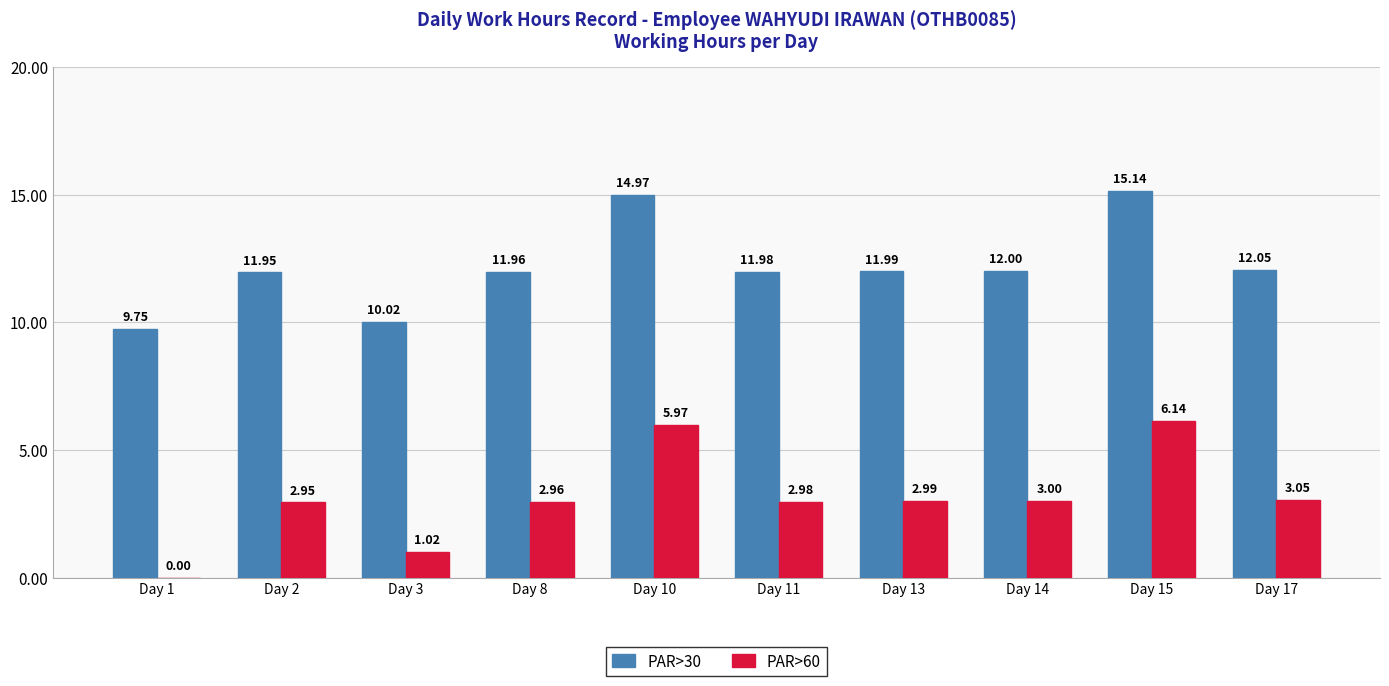

How many series are shown in this chart?

2